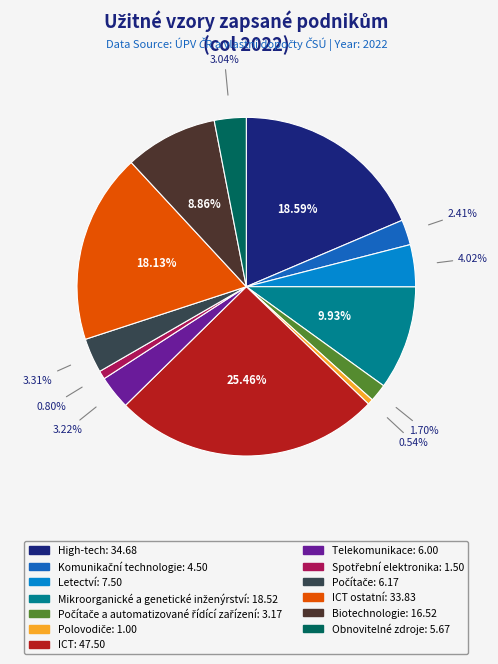

Is there a majority slice in this chart?

No